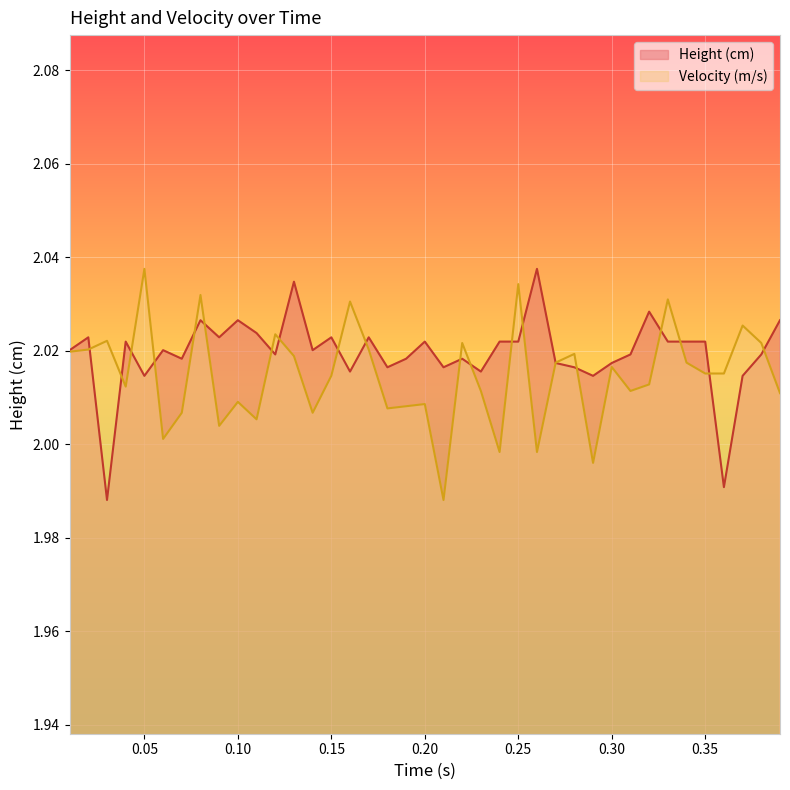

Rank the series by their maximum value, from highest to lowest.

Height (cm), Velocity (m/s)